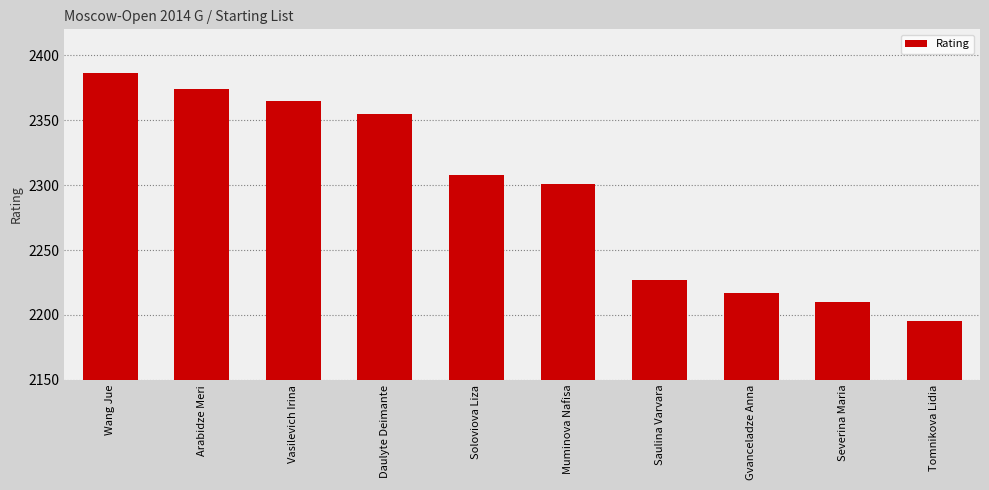

True or false: the data shows 350 at Arabidze Meri.

False